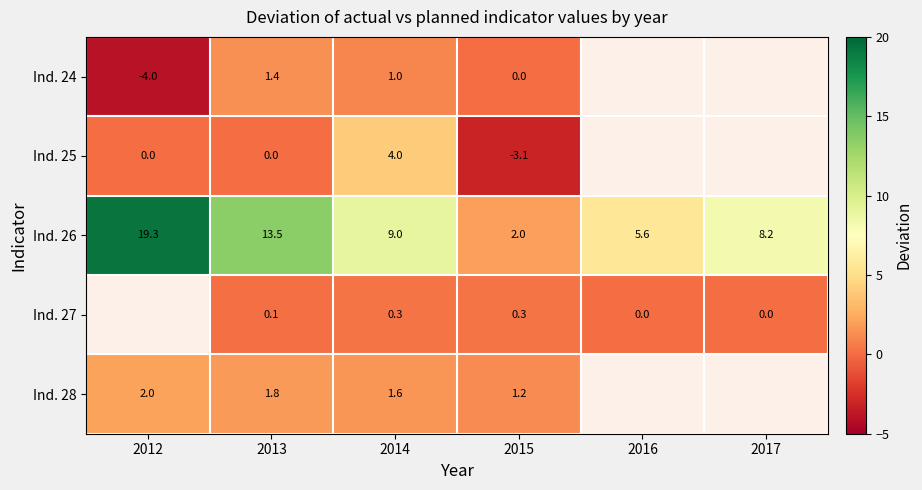

True or false: Ind. 28 has a value of 0.4 at 2015.

False